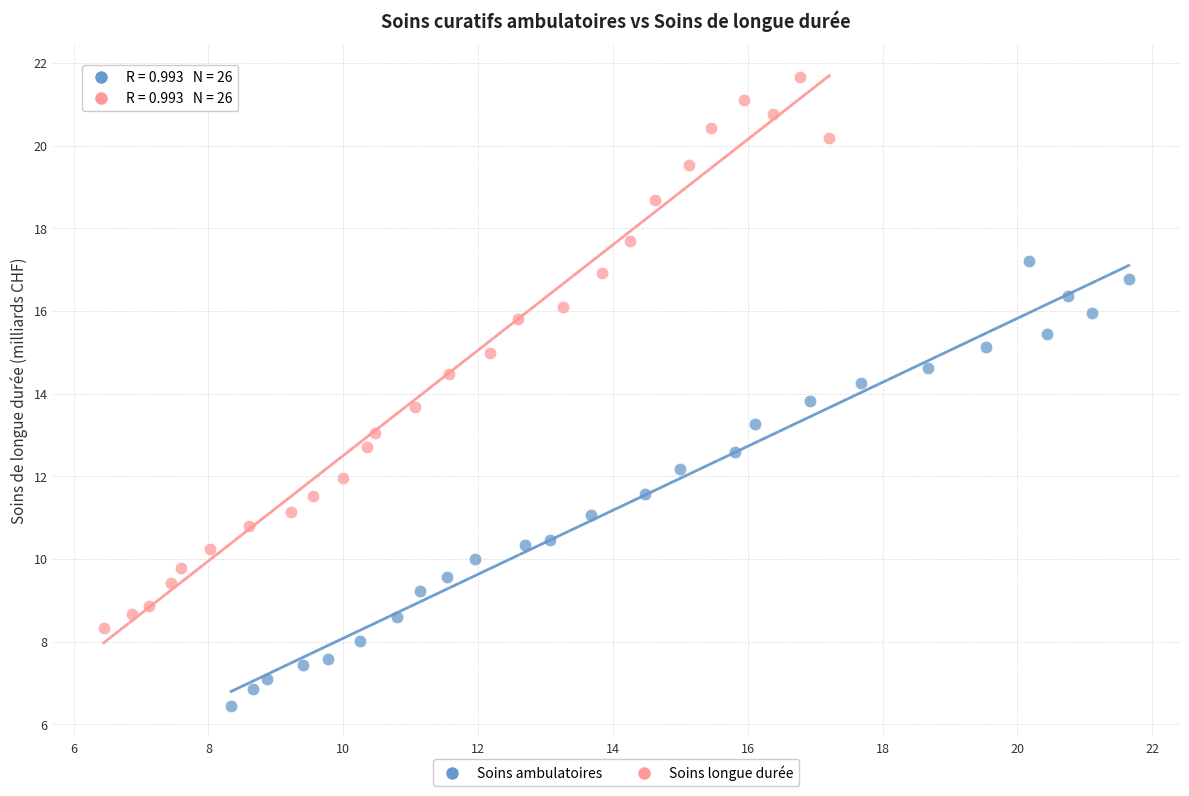

What are all the series names shown in the legend?

Soins ambulatoires, Soins longue durée